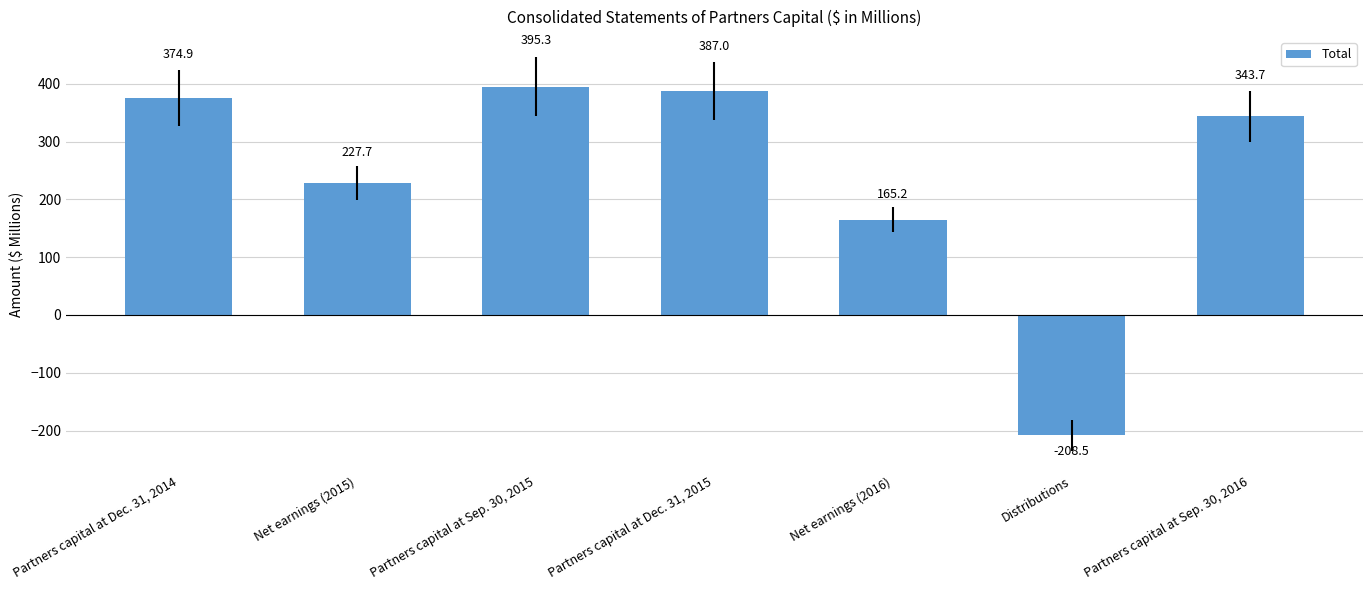

How many values are above zero?

6